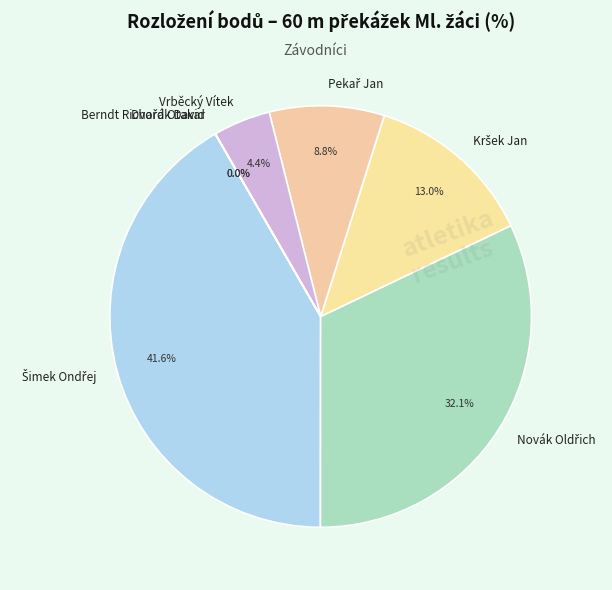

Is Vrběcký Vítek the majority of the pie?

No